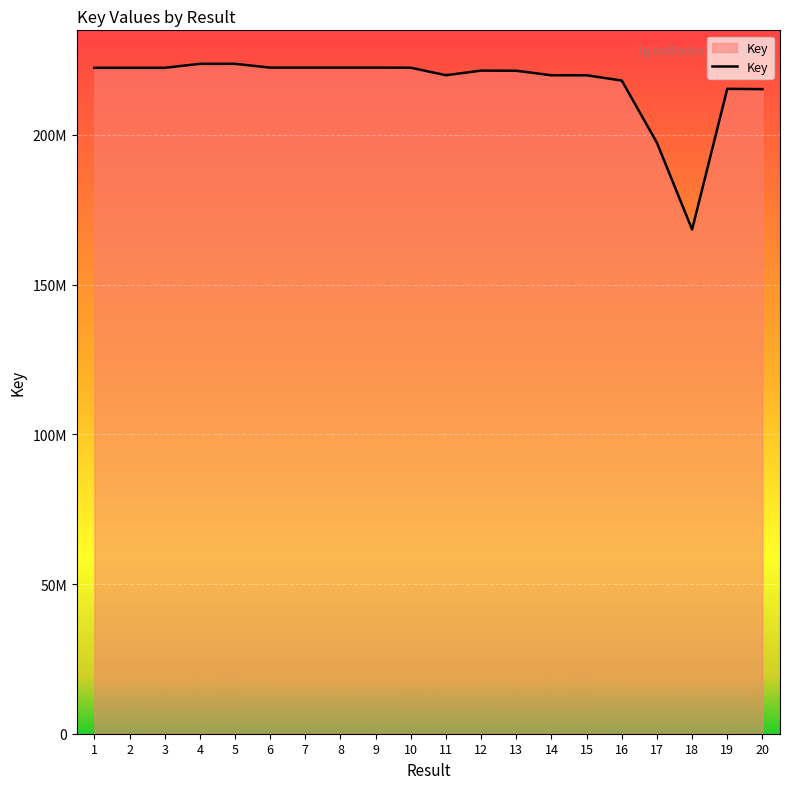

Which category has the highest value across all series?

5